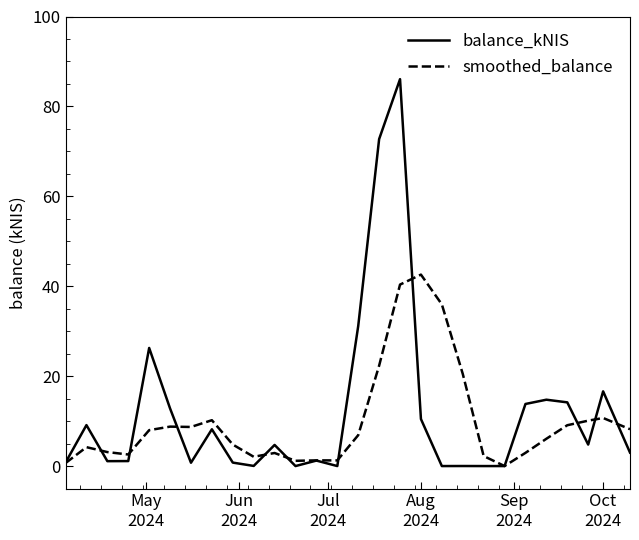

List the series in order of their peak value, lowest first.

smoothed_balance, balance_kNIS